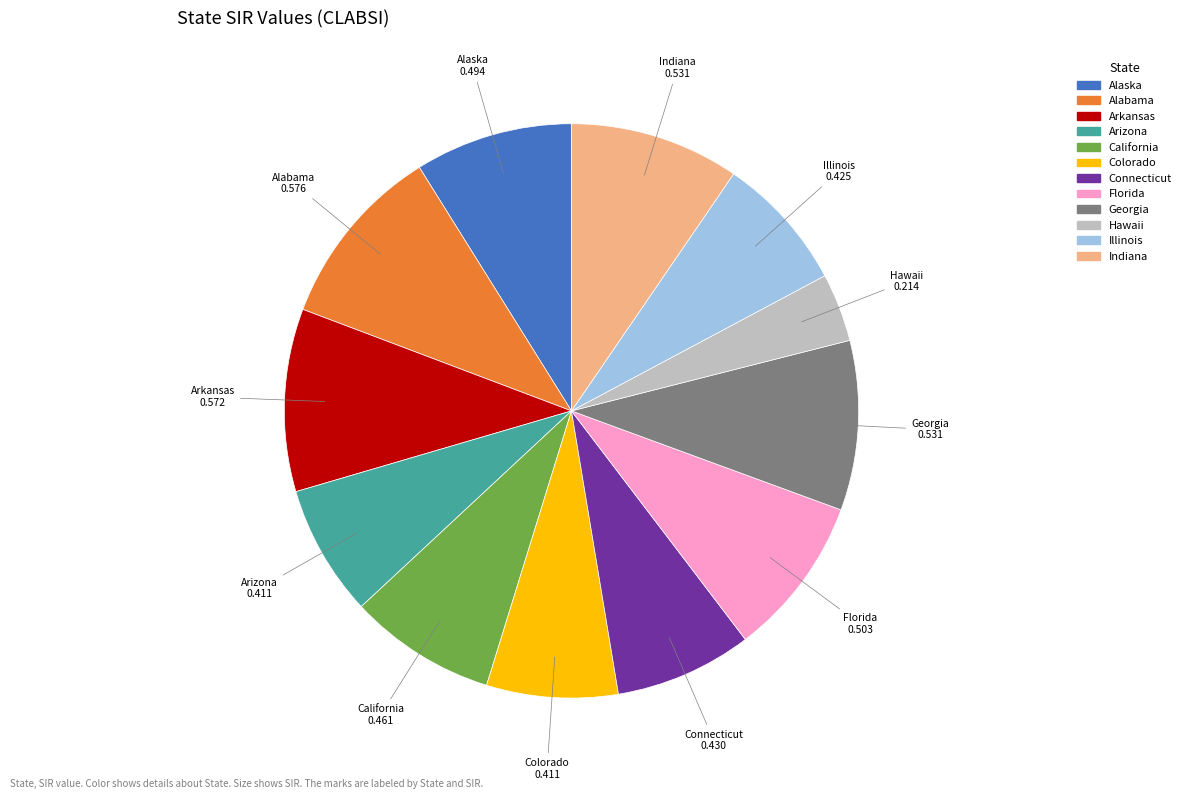

How many slices are in this pie chart?

12